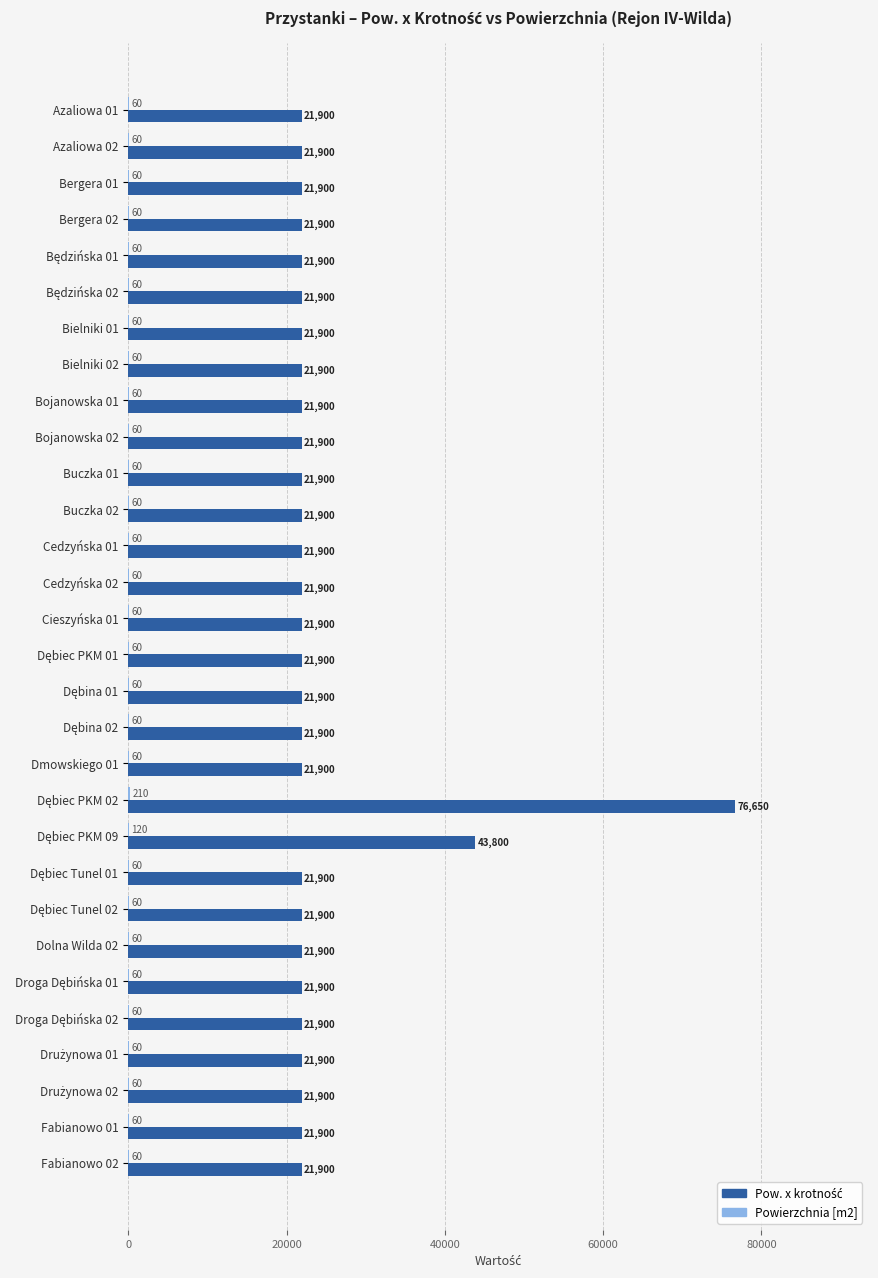

What is the total value across all series at Bergera 02?

21960